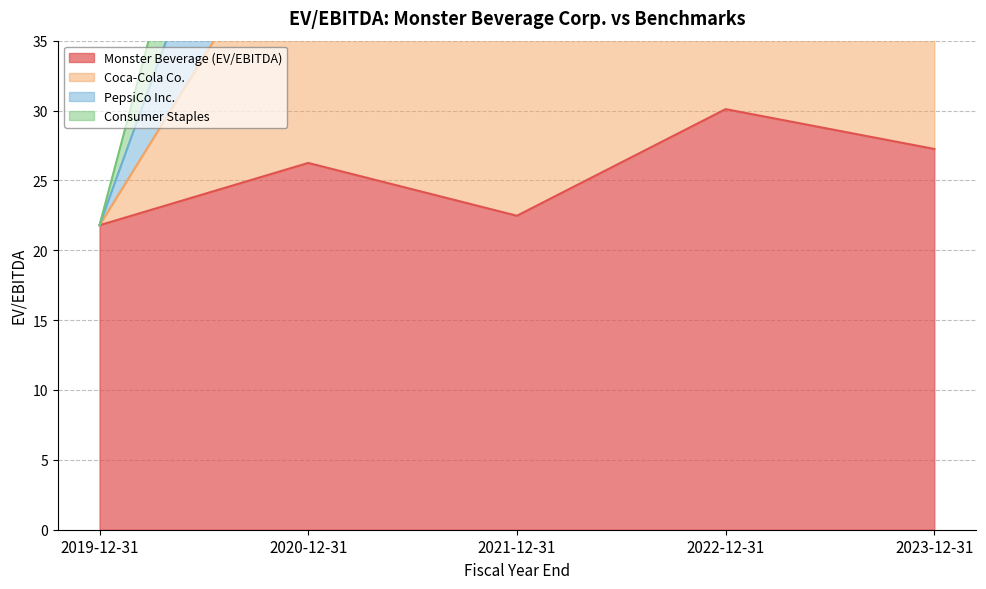

At which label does Monster Beverage (EV/EBITDA) reach its peak?

2022-12-31